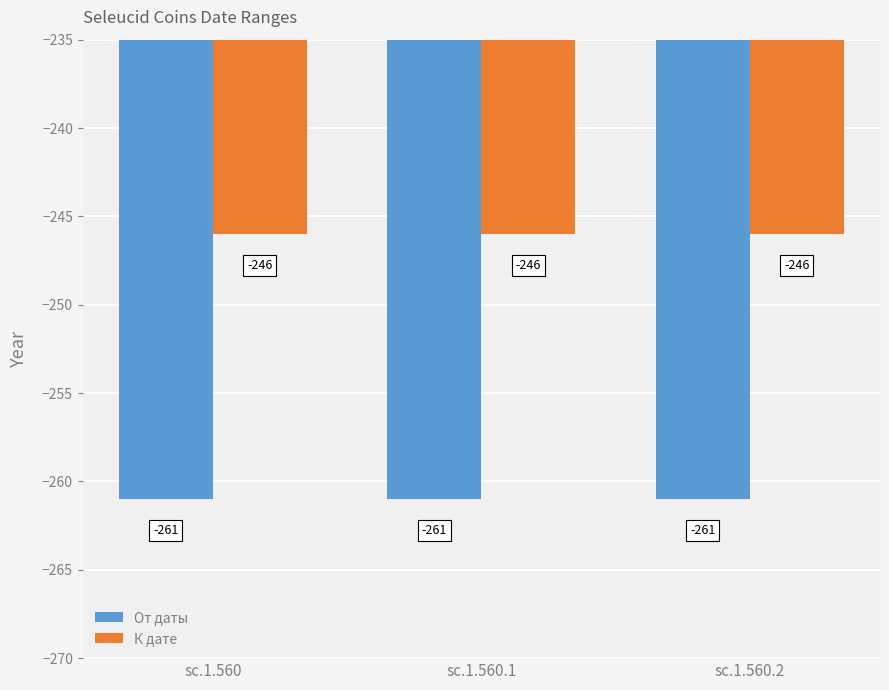

Are the bars grouped side by side (vs. stacked)?

Yes